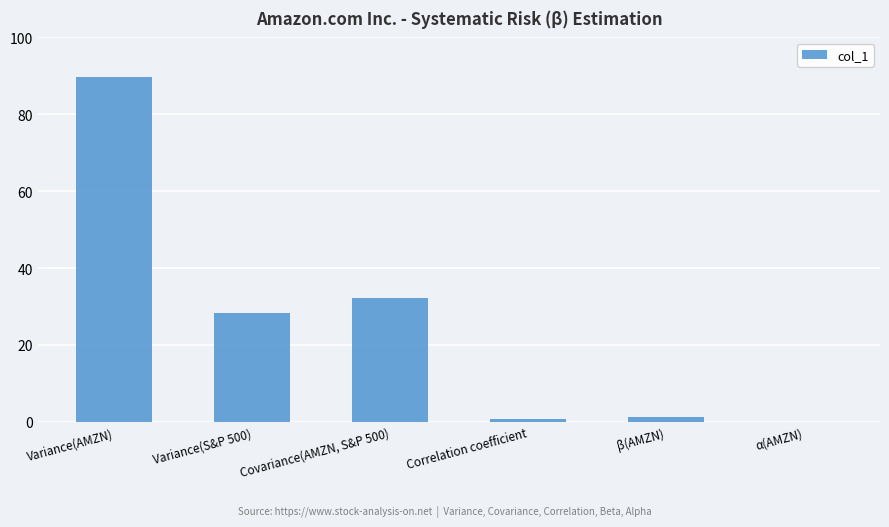

What is the sum of all values?

151.8